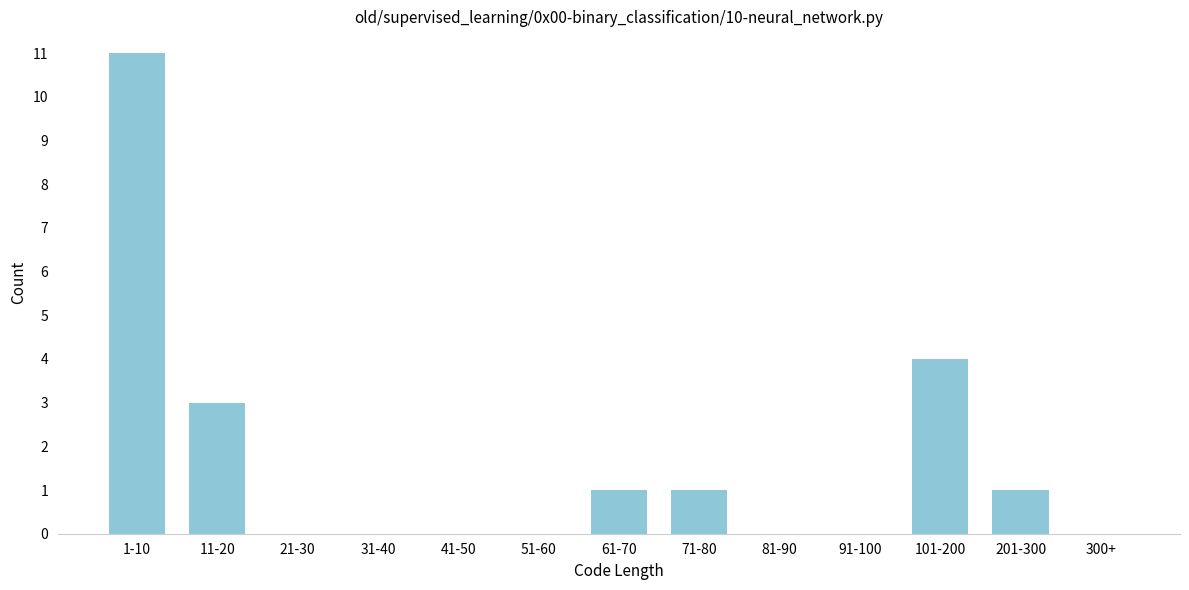

Reading right to left, transcribe all the data shown in this chart.

300+=0	201-300=1	101-200=4	91-100=0	81-90=0	71-80=1	61-70=1	51-60=0	41-50=0	31-40=0	21-30=0	11-20=3	1-10=11